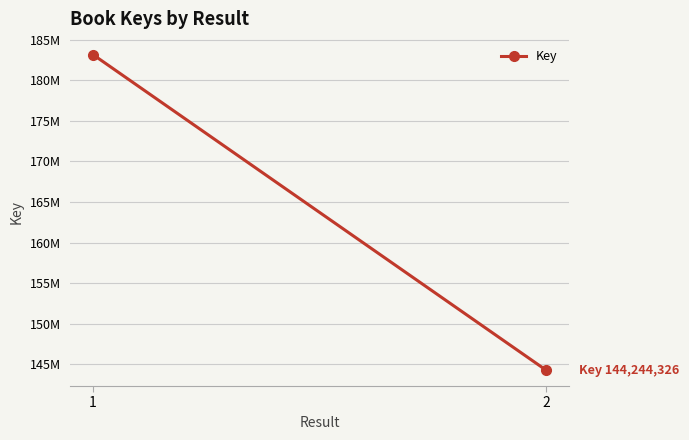

The value at 1 is 83587948. True or false?

False